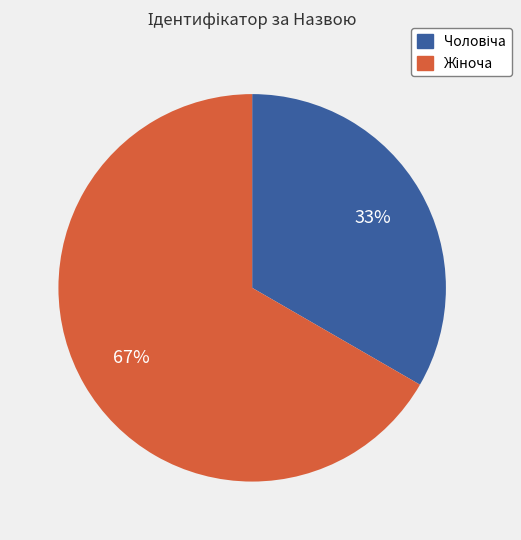

Is there any slice that represents more than half of the pie?

Yes